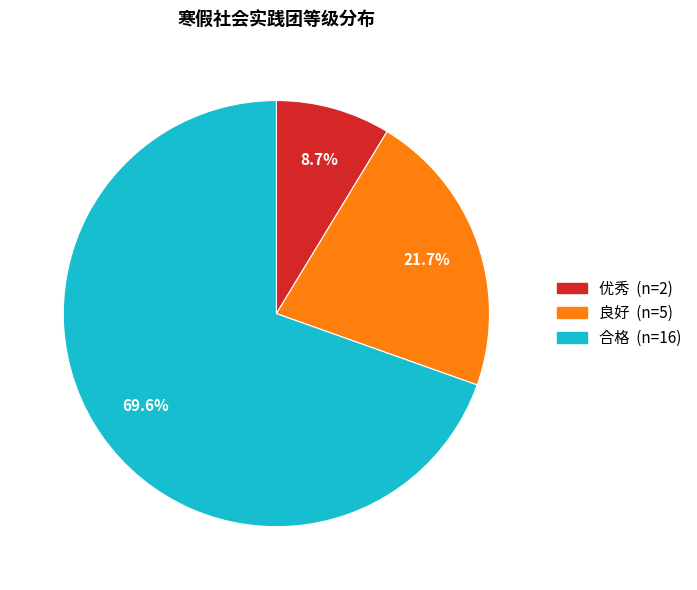

Is 优秀 the majority of the pie?

No